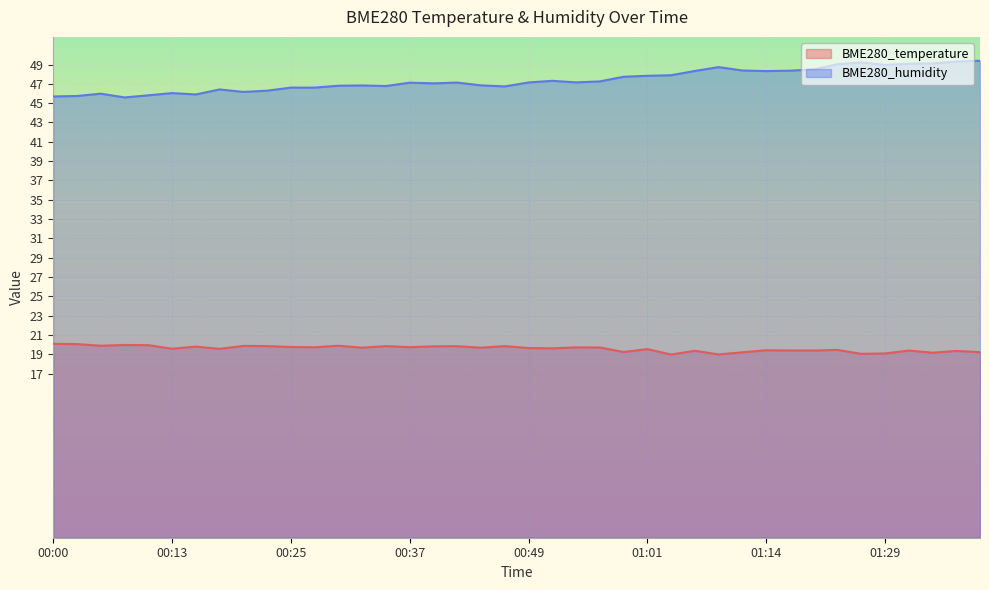

The BME280_humidity series shows 69.2 at 00:13. True or false?

False